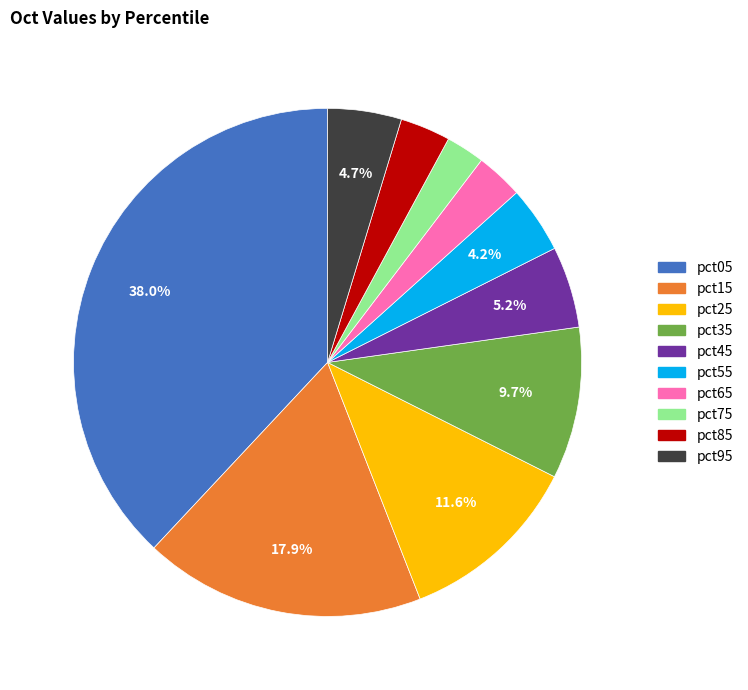

The pct65 slice represents 11% of the pie. True or false?

False